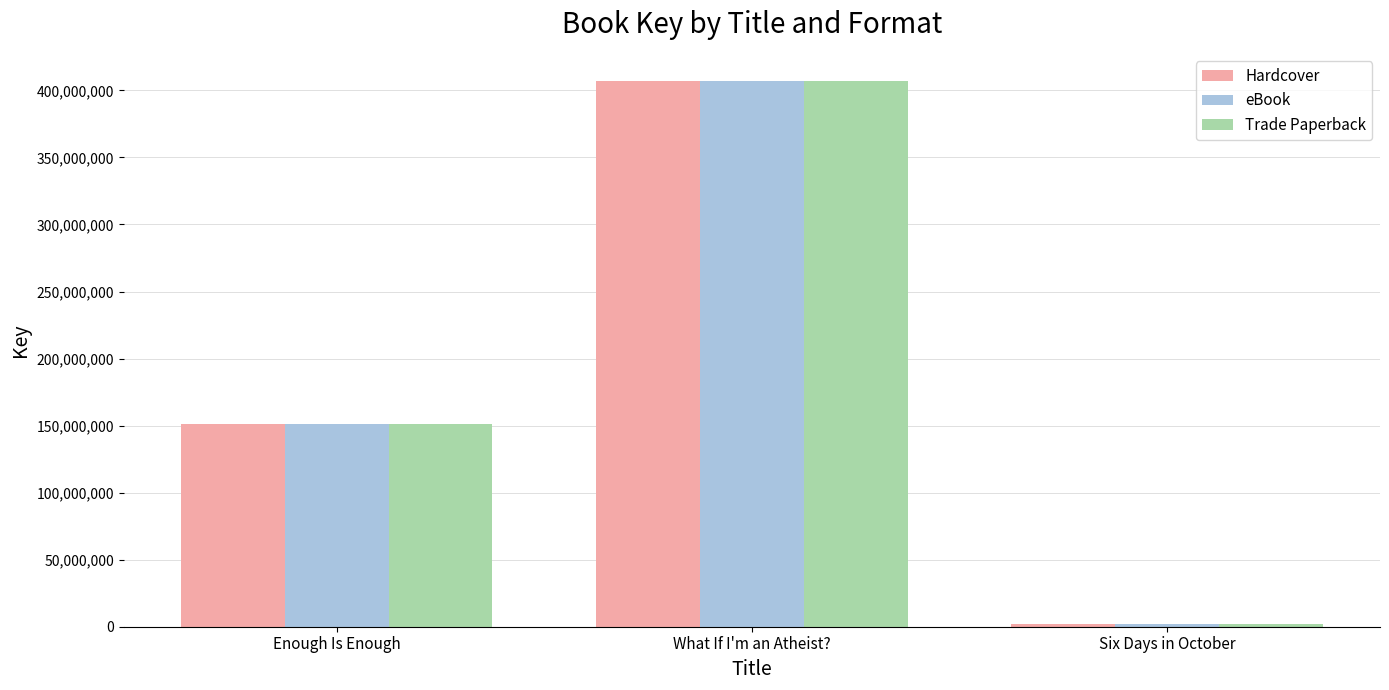

The Trade Paperback series shows 1918090 at Six Days in October. True or false?

True